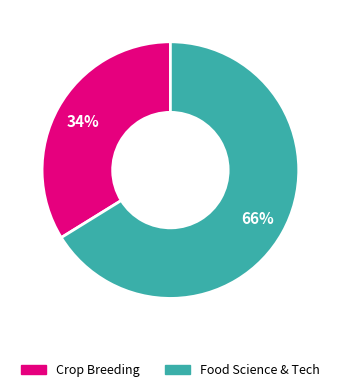

Does any single category account for the majority?

Yes